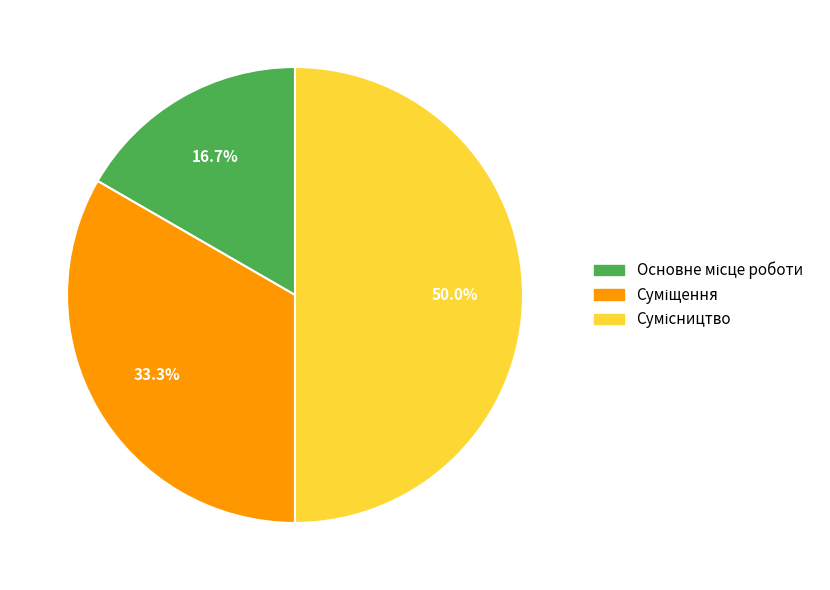

To the nearest percent, what is the combined percentage of Суміщення and Основне місце роботи?

50%